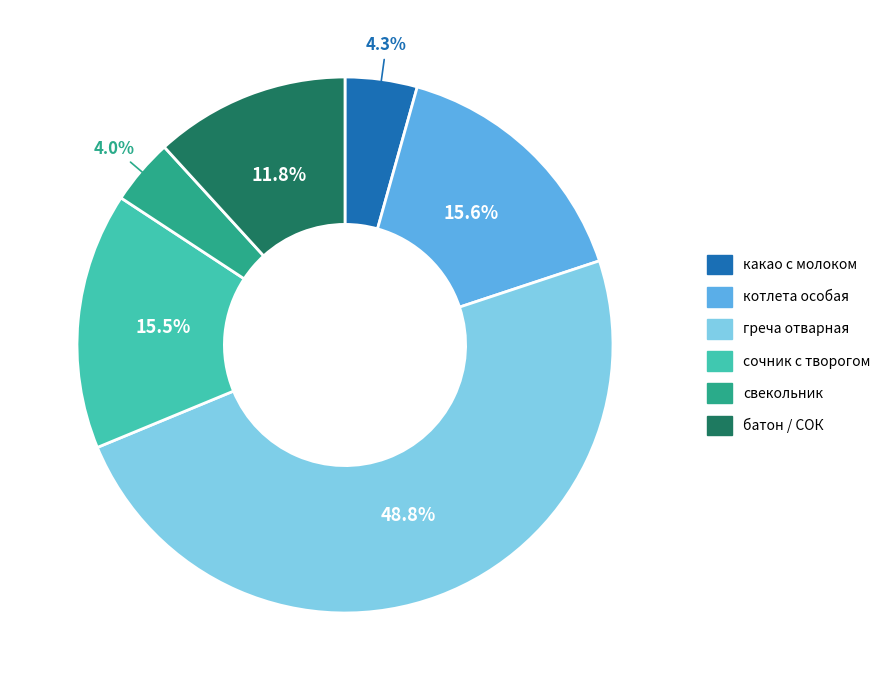

Is there a majority slice in this chart?

No